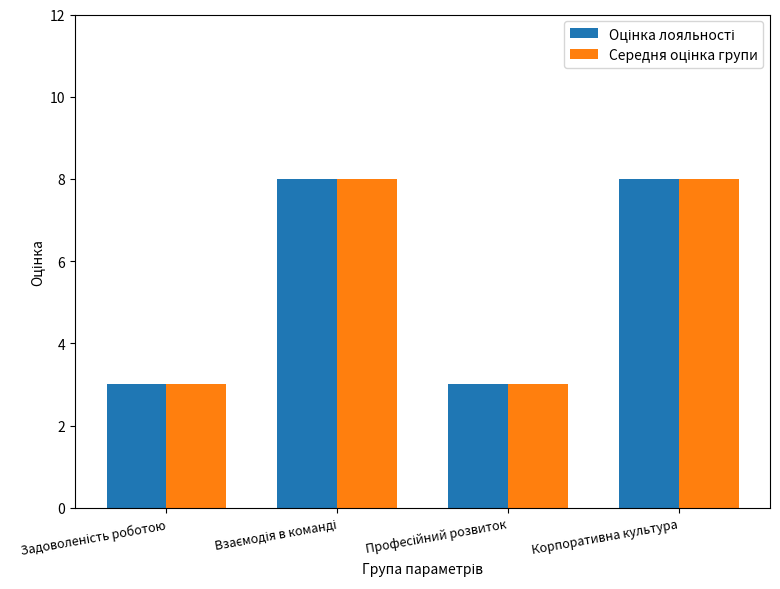

What is the maximum value shown in the chart?

8